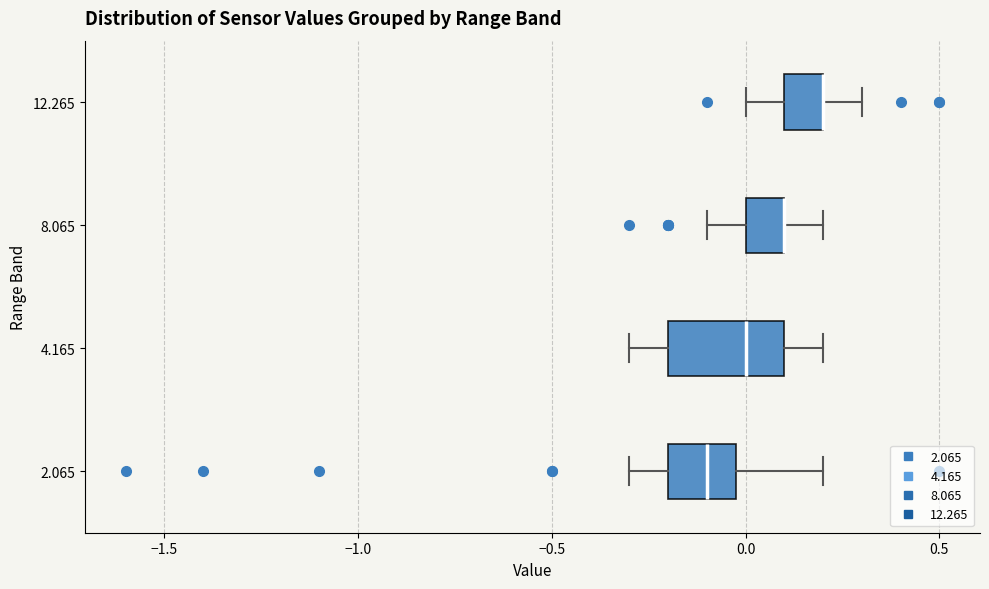

Reading bottom to top, transcribe this box plot: for each box, give where its median line is, the range the box spans, and where its two whiskers end, as read against the x-axis. The values are not printed on the chart, so give them approximately, as read against the axis.

2.065: median -0.1, box -0.2 to 0.0, whiskers -0.3 to 0.2
4.165: median 0.0, box -0.2 to 0.1, whiskers -0.3 to 0.2
8.065: median 0.1 (drawn on the box's right edge), box 0.0 to 0.1, whiskers -0.1 to 0.2
12.265: median 0.2 (drawn on the box's right edge), box 0.1 to 0.2, whiskers 0.0 to 0.3